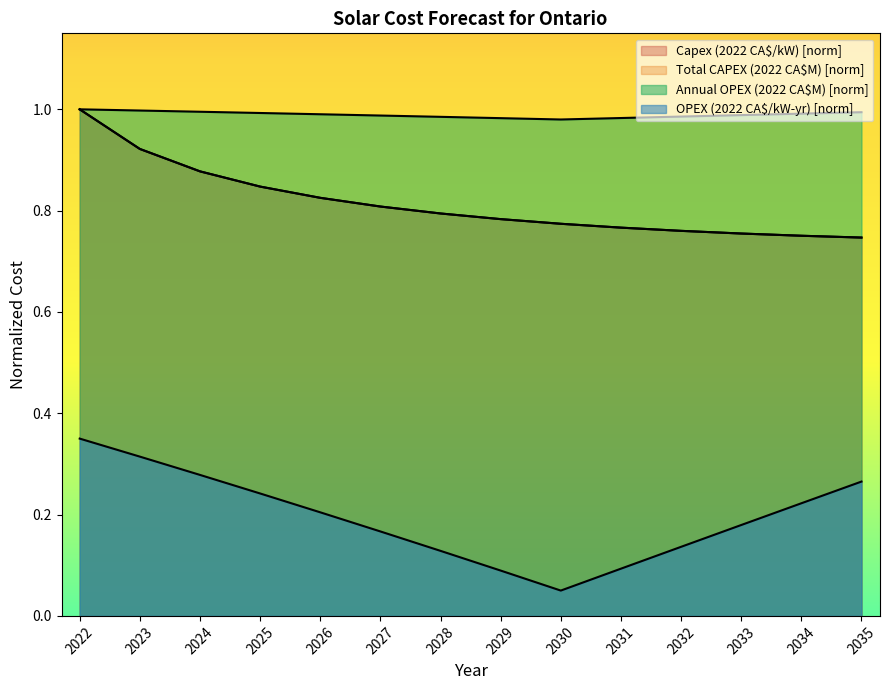

Where is the first local minimum for Annual OPEX (2022 CA$M)?

2030